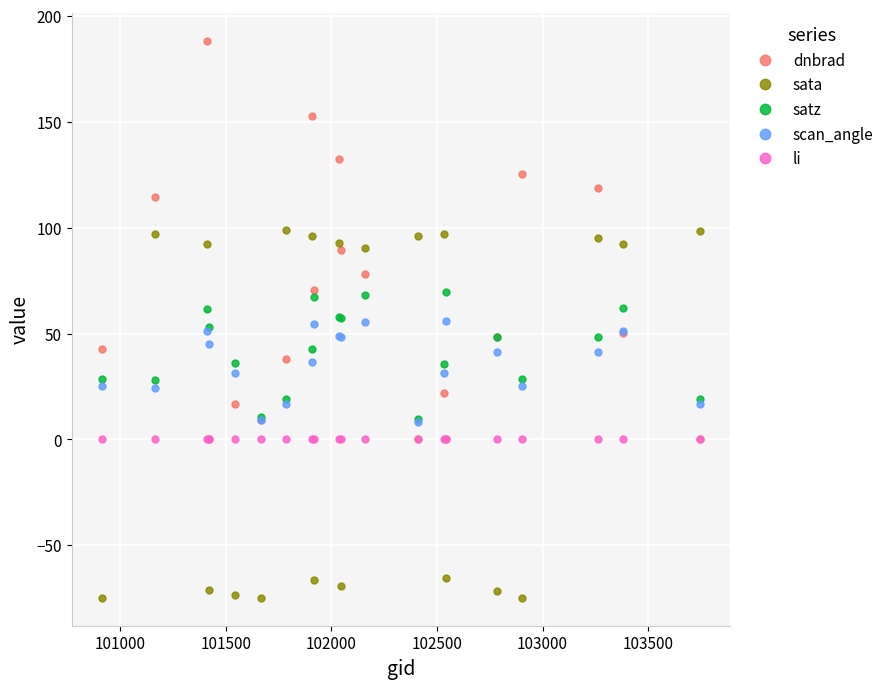

What is the minimum value shown in the chart?

-74.8